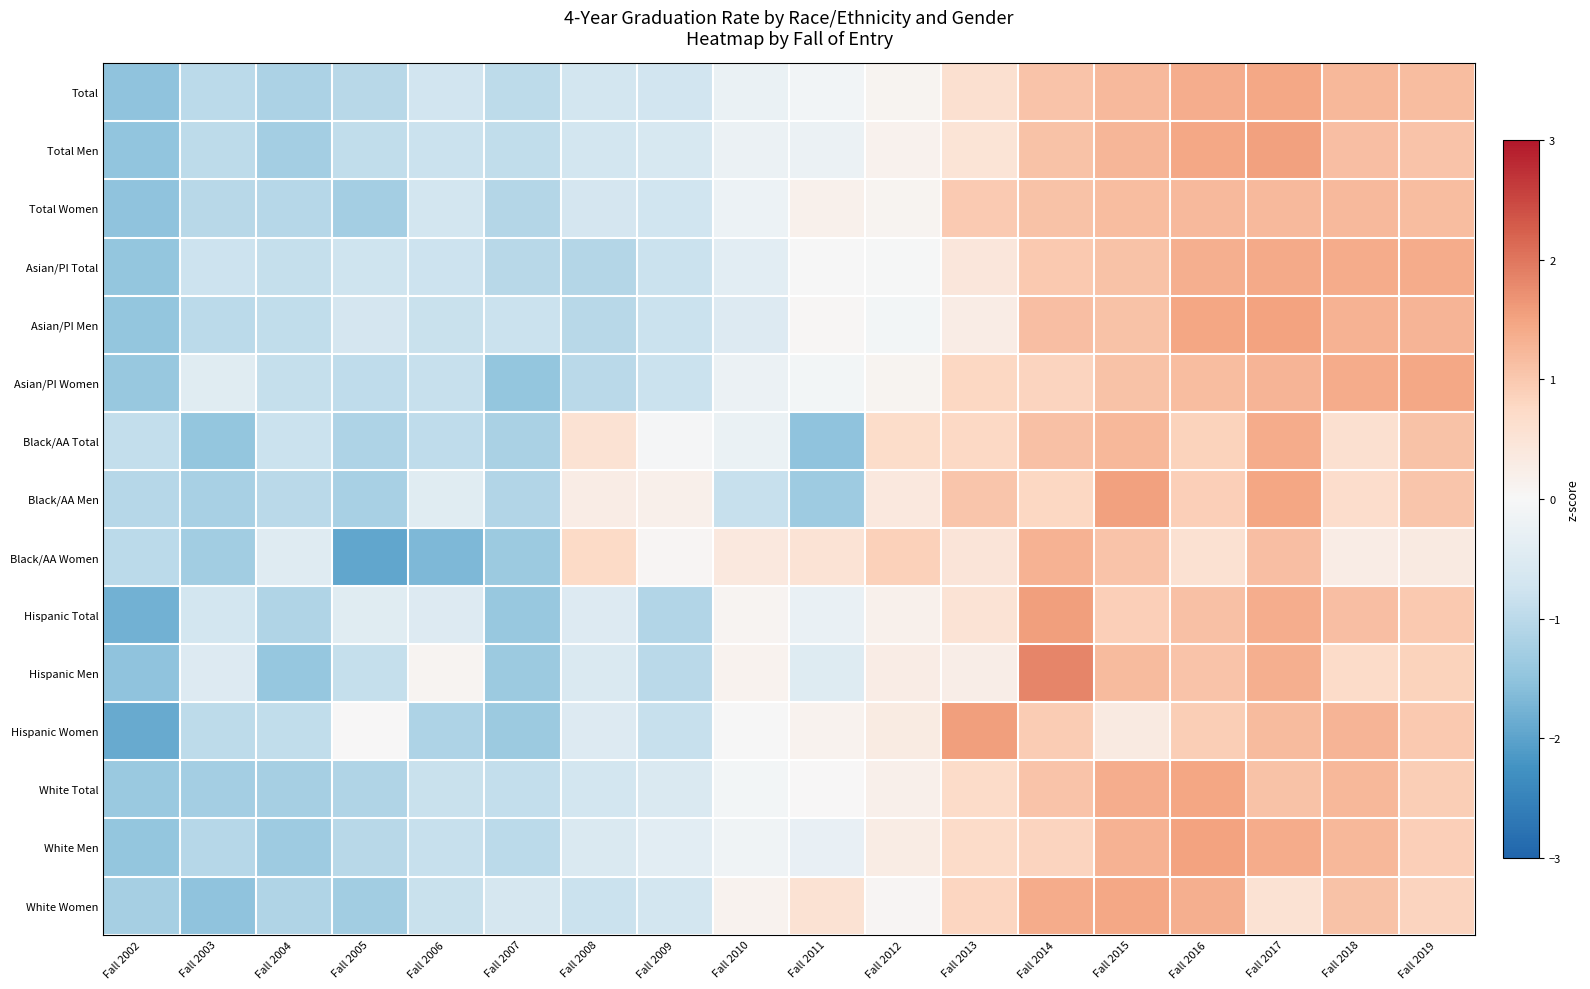

Reading left to right, extract all data points from this chart.

Total: Fall 2002=-1.5	Fall 2003=-1.0	Fall 2004=-1.2	Fall 2005=-1.0	Fall 2006=-0.7	Fall 2007=-1.0	Fall 2008=-0.7	Fall 2009=-0.7	Fall 2010=-0.2	Fall 2011=-0.1	Fall 2012=0.1	Fall 2013=0.6	Fall 2014=1.1	Fall 2015=1.2	Fall 2016=1.4	Fall 2017=1.4	Fall 2018=1.2	Fall 2019=1.2
Total Men: Fall 2002=-1.5	Fall 2003=-1.0	Fall 2004=-1.3	Fall 2005=-0.9	Fall 2006=-0.8	Fall 2007=-0.9	Fall 2008=-0.7	Fall 2009=-0.6	Fall 2010=-0.2	Fall 2011=-0.2	Fall 2012=0.1	Fall 2013=0.5	Fall 2014=1.1	Fall 2015=1.3	Fall 2016=1.4	Fall 2017=1.5	Fall 2018=1.1	Fall 2019=1.1
Total Women: Fall 2002=-1.5	Fall 2003=-1.0	Fall 2004=-1.1	Fall 2005=-1.3	Fall 2006=-0.7	Fall 2007=-1.1	Fall 2008=-0.7	Fall 2009=-0.7	Fall 2010=-0.2	Fall 2011=0.2	Fall 2012=0.1	Fall 2013=1.0	Fall 2014=1.1	Fall 2015=1.2	Fall 2016=1.2	Fall 2017=1.2	Fall 2018=1.2	Fall 2019=1.2
Asian/PI Total: Fall 2002=-1.5	Fall 2003=-0.8	Fall 2004=-0.9	Fall 2005=-0.8	Fall 2006=-0.8	Fall 2007=-1.1	Fall 2008=-1.1	Fall 2009=-0.8	Fall 2010=-0.4	Fall 2011=-0.0	Fall 2012=-0.0	Fall 2013=0.4	Fall 2014=1.0	Fall 2015=1.1	Fall 2016=1.4	Fall 2017=1.4	Fall 2018=1.4	Fall 2019=1.4
Asian/PI Men: Fall 2002=-1.5	Fall 2003=-1.0	Fall 2004=-0.9	Fall 2005=-0.7	Fall 2006=-0.8	Fall 2007=-0.8	Fall 2008=-1.0	Fall 2009=-0.8	Fall 2010=-0.5	Fall 2011=0.0	Fall 2012=-0.1	Fall 2013=0.3	Fall 2014=1.1	Fall 2015=1.1	Fall 2016=1.5	Fall 2017=1.5	Fall 2018=1.3	Fall 2019=1.3
Asian/PI Women: Fall 2002=-1.4	Fall 2003=-0.4	Fall 2004=-0.9	Fall 2005=-0.9	Fall 2006=-0.9	Fall 2007=-1.5	Fall 2008=-1.0	Fall 2009=-0.8	Fall 2010=-0.2	Fall 2011=-0.1	Fall 2012=0.1	Fall 2013=0.8	Fall 2014=0.8	Fall 2015=1.1	Fall 2016=1.2	Fall 2017=1.3	Fall 2018=1.4	Fall 2019=1.4
Black/AA Total: Fall 2002=-0.9	Fall 2003=-1.5	Fall 2004=-0.8	Fall 2005=-1.2	Fall 2006=-1.0	Fall 2007=-1.2	Fall 2008=0.6	Fall 2009=-0.0	Fall 2010=-0.2	Fall 2011=-1.5	Fall 2012=0.7	Fall 2013=0.8	Fall 2014=1.1	Fall 2015=1.2	Fall 2016=0.8	Fall 2017=1.4	Fall 2018=0.6	Fall 2019=1.1
Black/AA Men: Fall 2002=-1.1	Fall 2003=-1.2	Fall 2004=-1.0	Fall 2005=-1.2	Fall 2006=-0.4	Fall 2007=-1.1	Fall 2008=0.3	Fall 2009=0.2	Fall 2010=-0.8	Fall 2011=-1.3	Fall 2012=0.4	Fall 2013=1.0	Fall 2014=0.8	Fall 2015=1.5	Fall 2016=0.9	Fall 2017=1.5	Fall 2018=0.7	Fall 2019=1.0
Black/AA Women: Fall 2002=-1.0	Fall 2003=-1.3	Fall 2004=-0.5	Fall 2005=-1.9	Fall 2006=-1.7	Fall 2007=-1.4	Fall 2008=0.7	Fall 2009=0.1	Fall 2010=0.4	Fall 2011=0.5	Fall 2012=0.9	Fall 2013=0.5	Fall 2014=1.3	Fall 2015=1.1	Fall 2016=0.6	Fall 2017=1.1	Fall 2018=0.3	Fall 2019=0.3
Hispanic Total: Fall 2002=-1.8	Fall 2003=-0.7	Fall 2004=-1.1	Fall 2005=-0.4	Fall 2006=-0.5	Fall 2007=-1.4	Fall 2008=-0.5	Fall 2009=-1.1	Fall 2010=0.1	Fall 2011=-0.3	Fall 2012=0.2	Fall 2013=0.5	Fall 2014=1.6	Fall 2015=0.9	Fall 2016=1.1	Fall 2017=1.4	Fall 2018=1.1	Fall 2019=1.0
Hispanic Men: Fall 2002=-1.5	Fall 2003=-0.5	Fall 2004=-1.4	Fall 2005=-0.9	Fall 2006=0.1	Fall 2007=-1.4	Fall 2008=-0.5	Fall 2009=-1.0	Fall 2010=0.1	Fall 2011=-0.5	Fall 2012=0.3	Fall 2013=0.2	Fall 2014=1.9	Fall 2015=1.2	Fall 2016=1.1	Fall 2017=1.4	Fall 2018=0.7	Fall 2019=0.9
Hispanic Women: Fall 2002=-1.9	Fall 2003=-1.0	Fall 2004=-0.9	Fall 2005=0.0	Fall 2006=-1.2	Fall 2007=-1.4	Fall 2008=-0.5	Fall 2009=-0.8	Fall 2010=-0.0	Fall 2011=0.1	Fall 2012=0.3	Fall 2013=1.6	Fall 2014=0.9	Fall 2015=0.4	Fall 2016=0.9	Fall 2017=1.2	Fall 2018=1.3	Fall 2019=1.0
White Total: Fall 2002=-1.4	Fall 2003=-1.3	Fall 2004=-1.3	Fall 2005=-1.1	Fall 2006=-0.8	Fall 2007=-0.9	Fall 2008=-0.7	Fall 2009=-0.5	Fall 2010=-0.1	Fall 2011=0.0	Fall 2012=0.2	Fall 2013=0.7	Fall 2014=1.1	Fall 2015=1.4	Fall 2016=1.5	Fall 2017=1.1	Fall 2018=1.2	Fall 2019=0.9
White Men: Fall 2002=-1.5	Fall 2003=-1.1	Fall 2004=-1.3	Fall 2005=-1.0	Fall 2006=-0.9	Fall 2007=-1.0	Fall 2008=-0.6	Fall 2009=-0.4	Fall 2010=-0.2	Fall 2011=-0.3	Fall 2012=0.3	Fall 2013=0.7	Fall 2014=0.8	Fall 2015=1.3	Fall 2016=1.5	Fall 2017=1.4	Fall 2018=1.2	Fall 2019=0.9
White Women: Fall 2002=-1.3	Fall 2003=-1.5	Fall 2004=-1.1	Fall 2005=-1.3	Fall 2006=-0.8	Fall 2007=-0.7	Fall 2008=-0.8	Fall 2009=-0.7	Fall 2010=0.1	Fall 2011=0.6	Fall 2012=0.1	Fall 2013=0.8	Fall 2014=1.4	Fall 2015=1.4	Fall 2016=1.3	Fall 2017=0.5	Fall 2018=1.1	Fall 2019=0.8